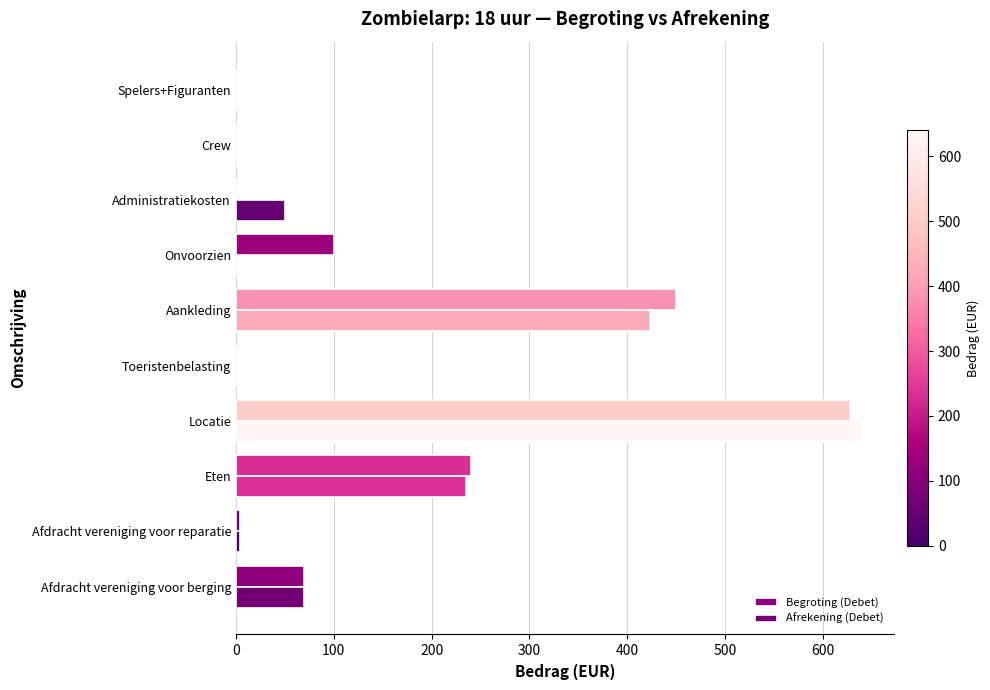

At which category is the sum across all series the highest?

Locatie